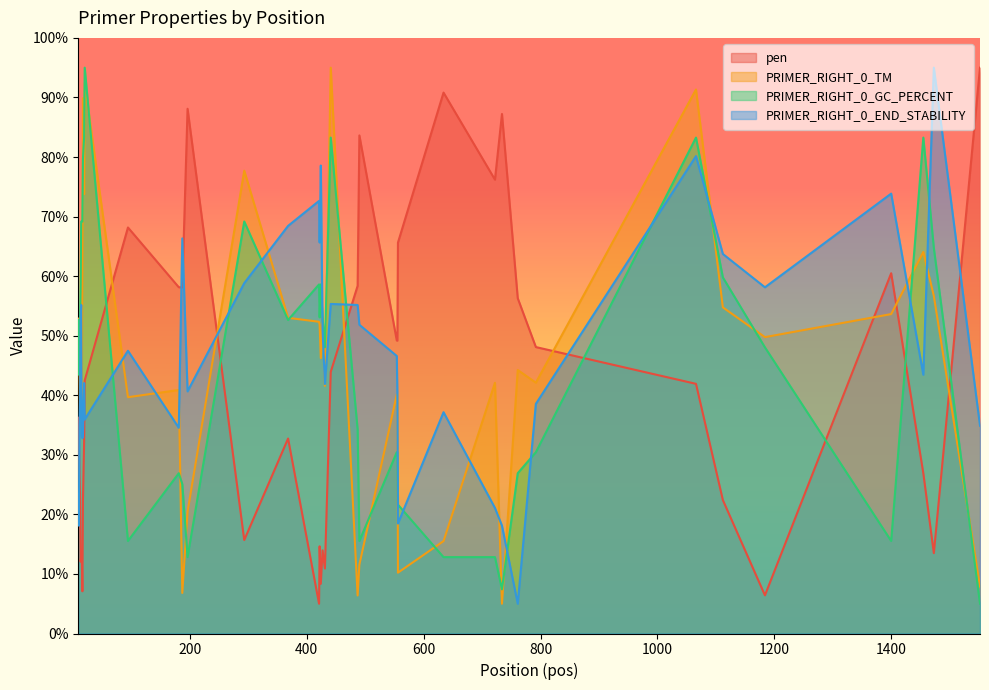

How many intersections are there between PRIMER_RIGHT_0_END_STABILITY and PRIMER_RIGHT_0_GC_PERCENT?

13